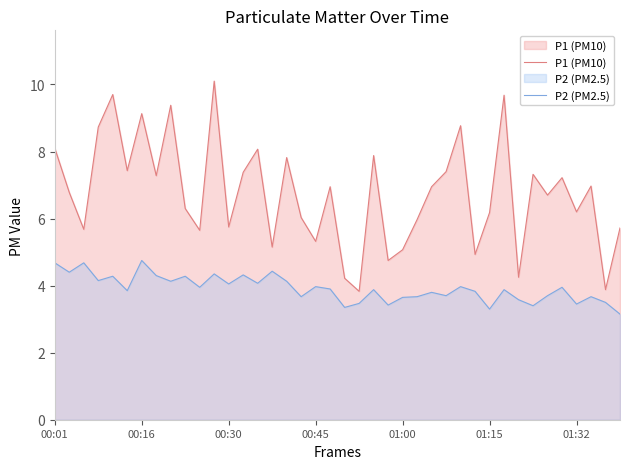

Which series has the largest range (max minus min)?

P1 (PM10)